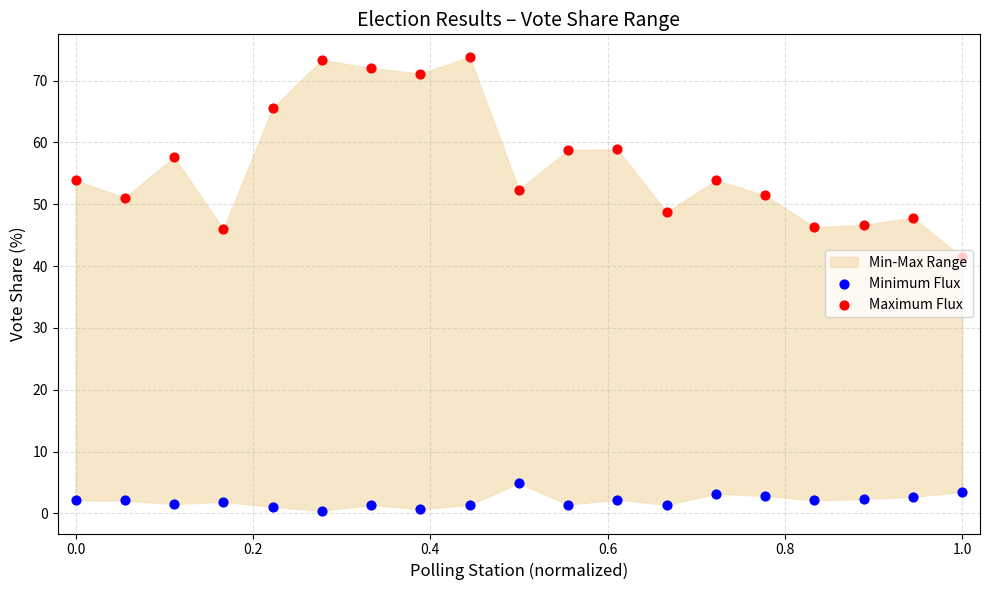

Which series has the widest spread of Y values?

Maximum Flux